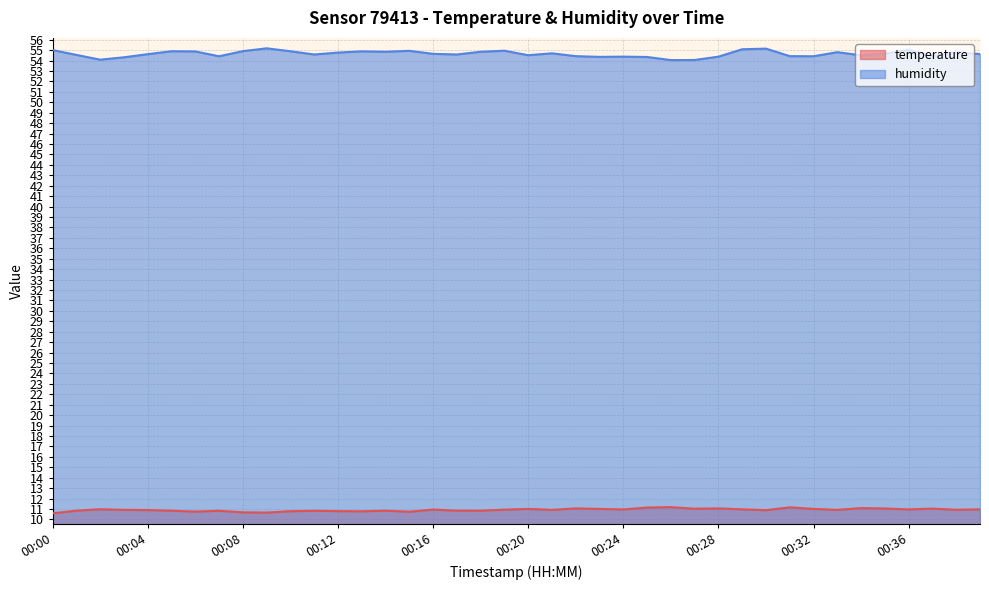

True or false: temperature and humidity cross at least once.

False